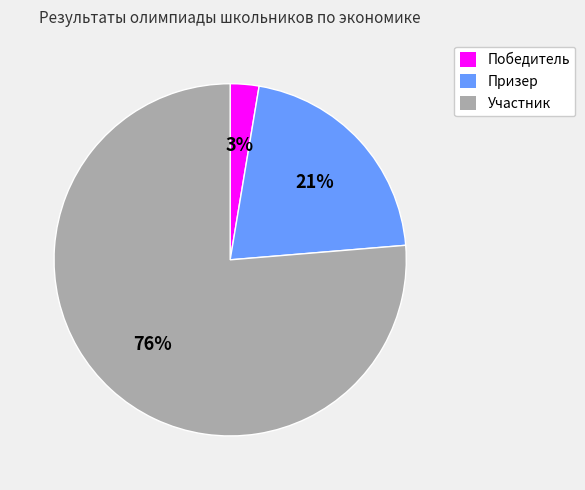

What percentage is the Победитель slice, to the nearest percent?

3%